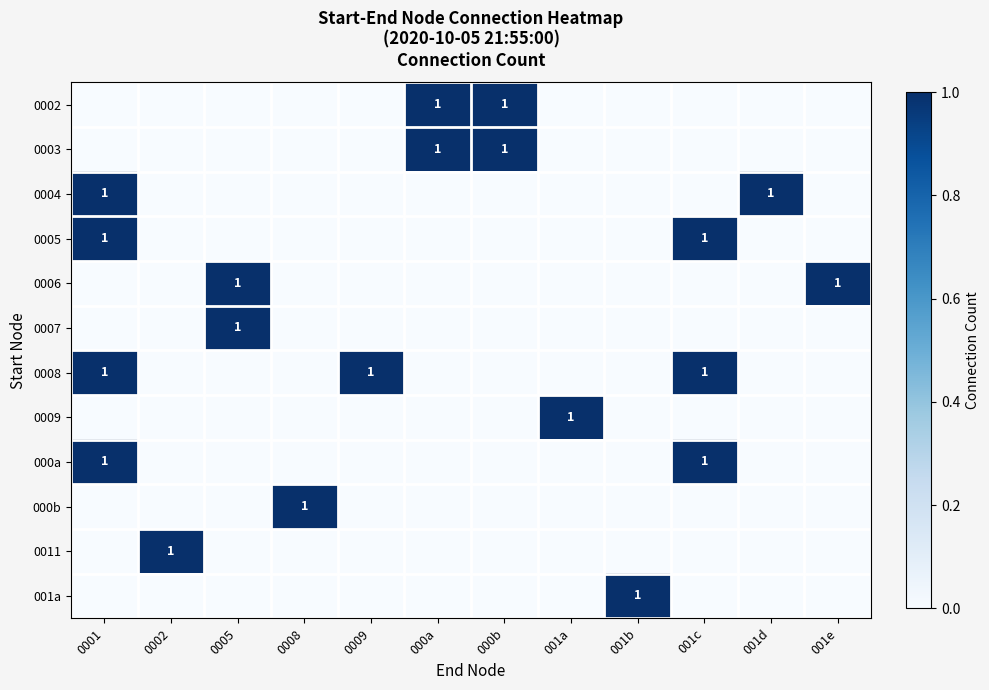

Is it true that 000a equals 1 at 0001?

True